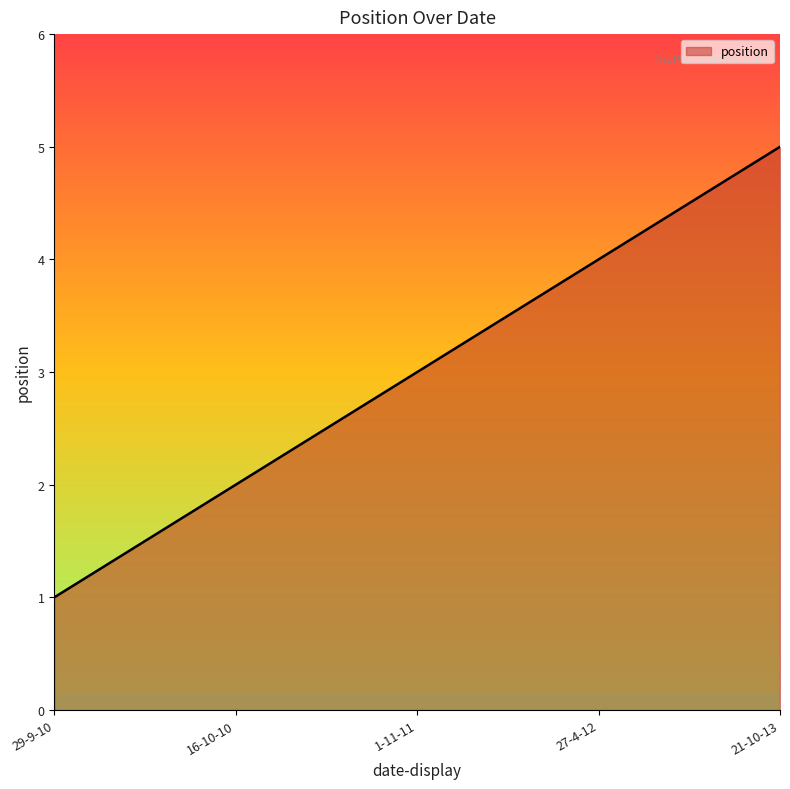

What is the difference between the maximum and minimum values?

4